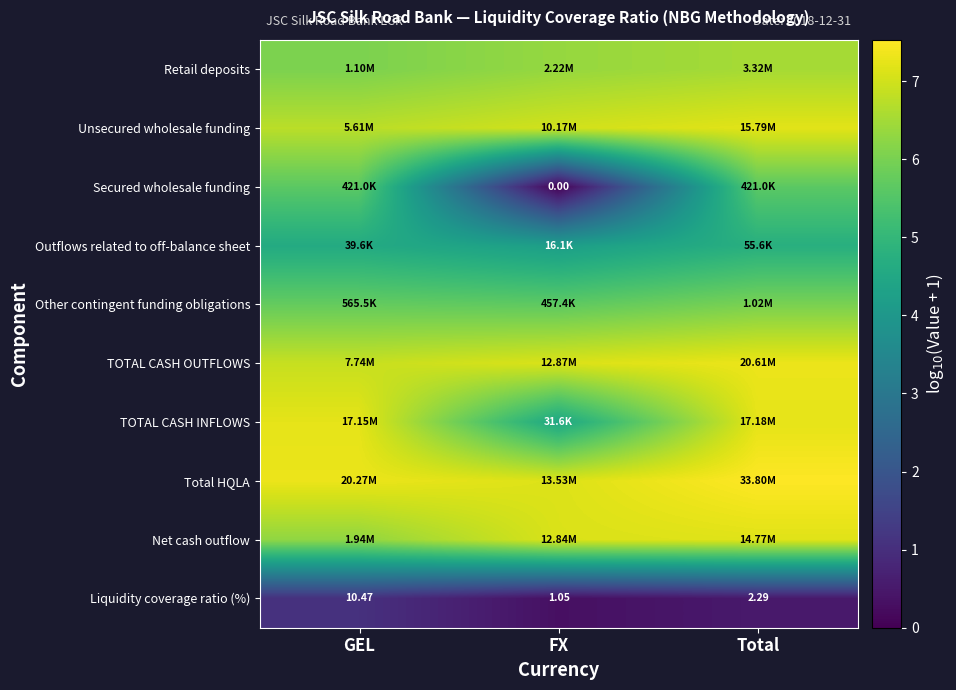

Rank the categories by Retail deposits value from lowest to highest.

GEL, FX, Total